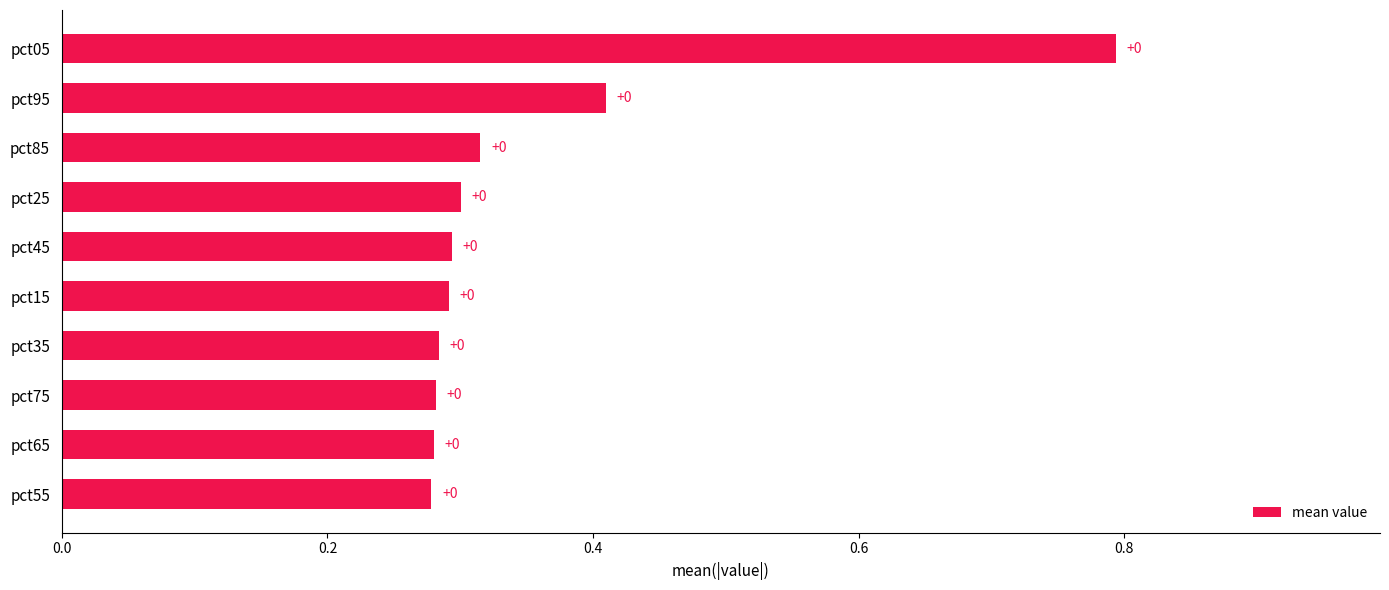

How many bars are there in total?

10